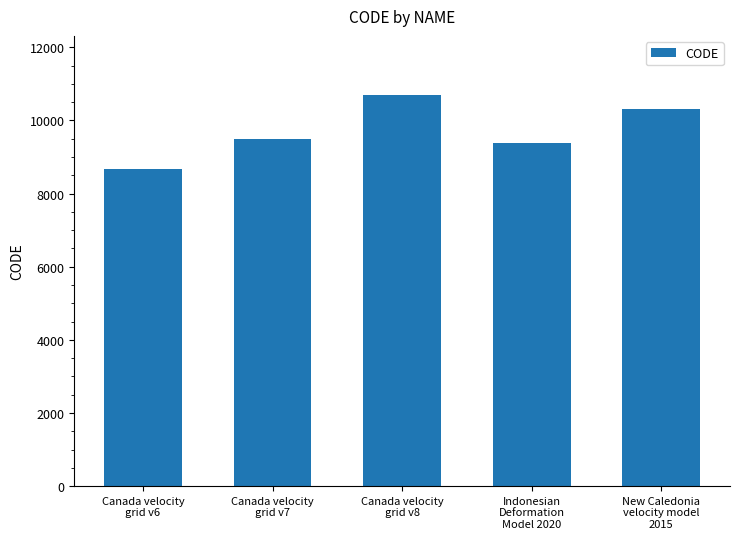

How many data points are less than 9483?

2